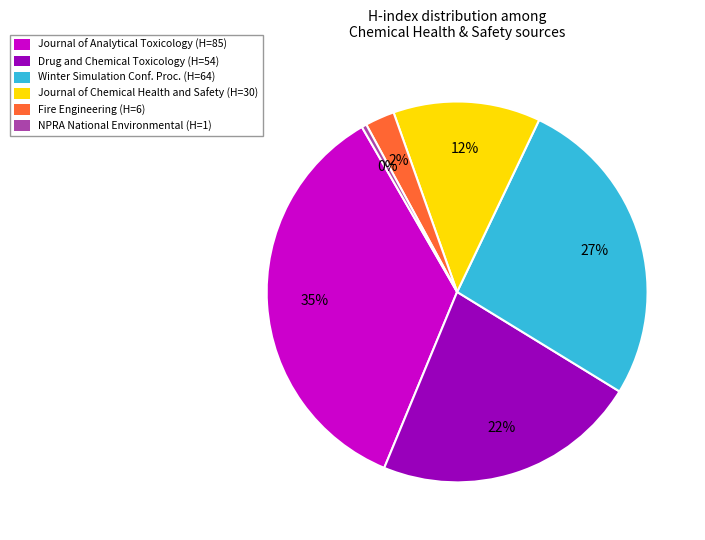

To the nearest percent, what percentage of the pie is Drug and Chemical Toxicology (H=54)?

22%